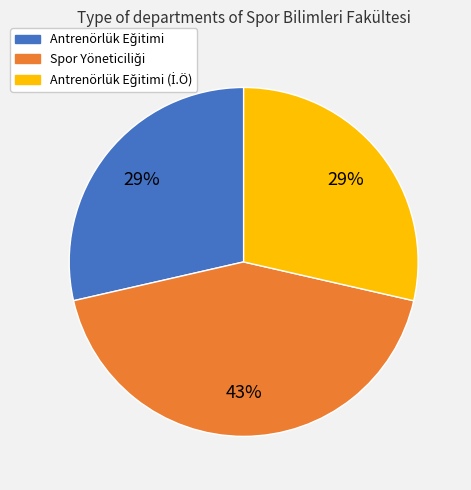

To the nearest percent, what is the average slice percentage?

33%